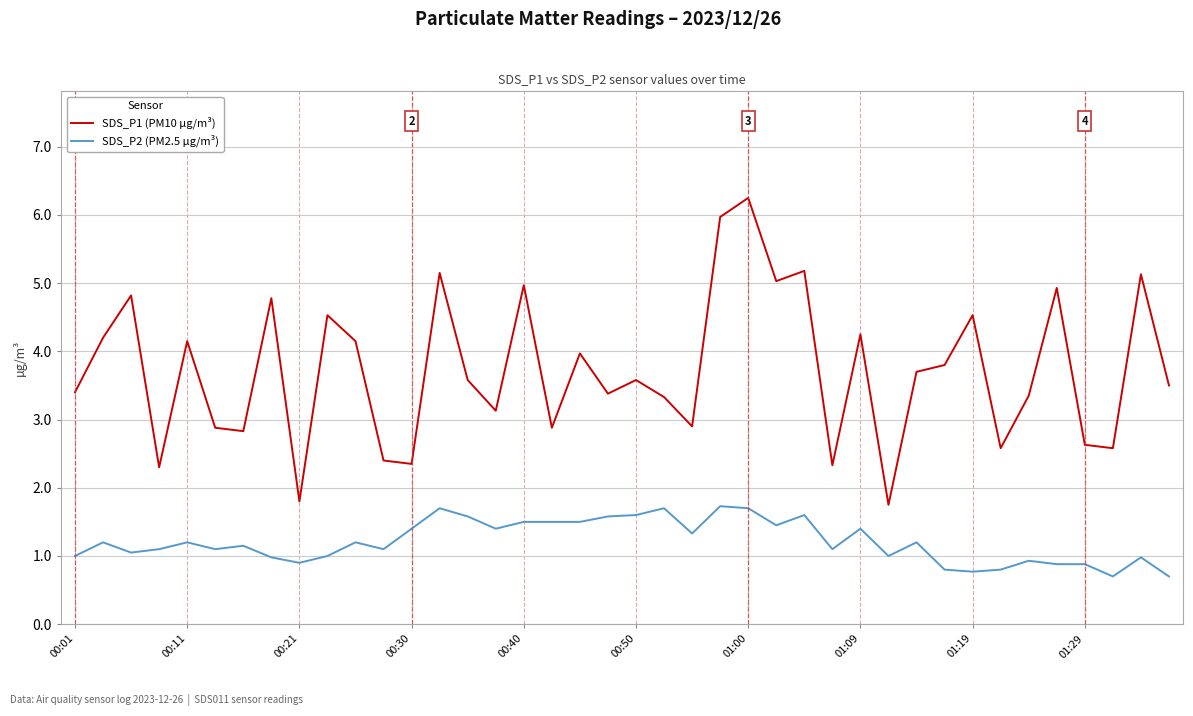

What is the difference between the maximum and minimum values in the SDS_P1 (PM10 µg/m³) series?

4.5